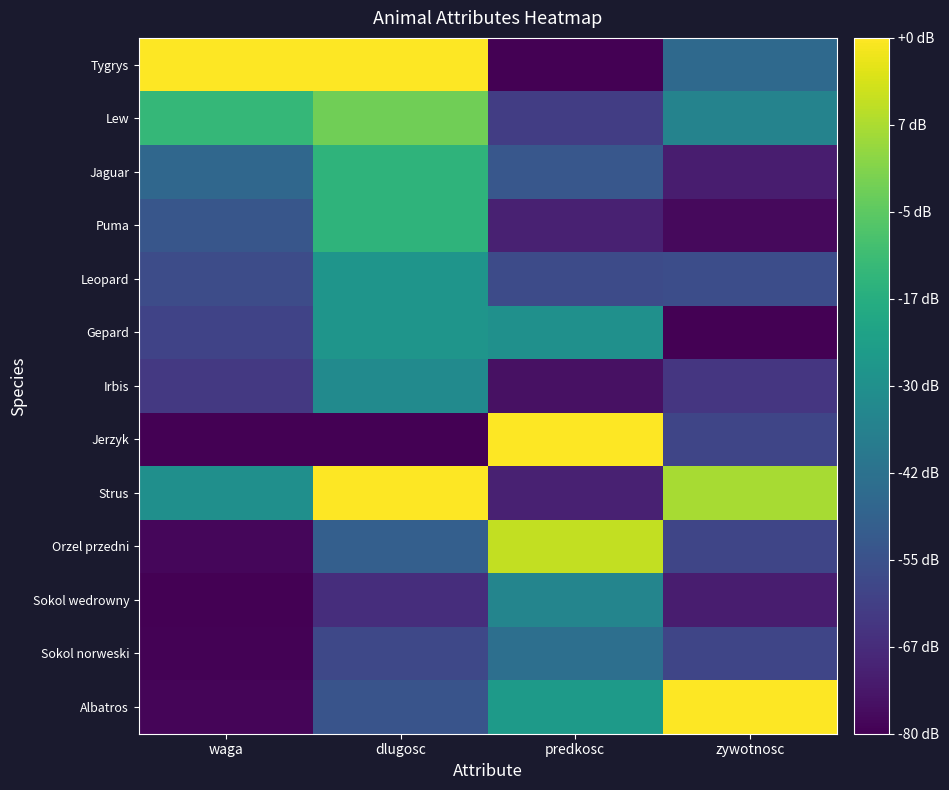

Between predkosc and dlugosc, which is larger?

dlugosc